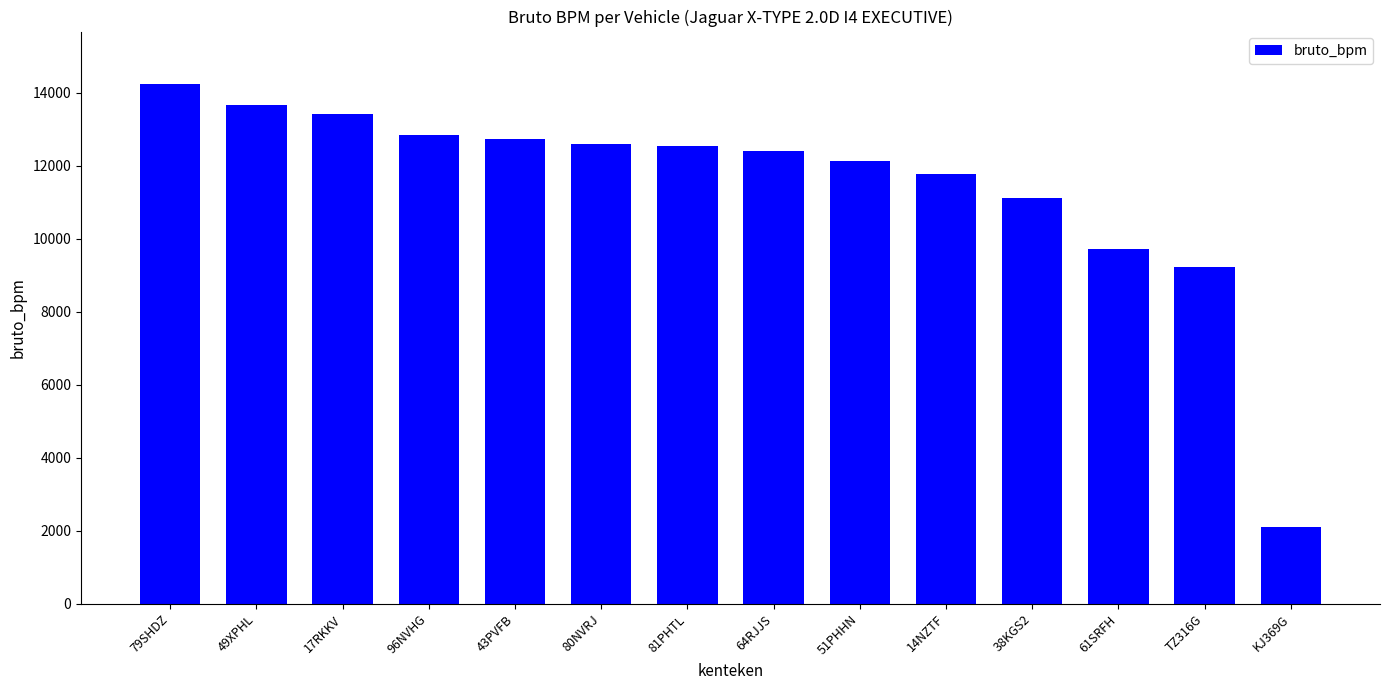

Which label corresponds to the largest value in the chart?

79SHDZ